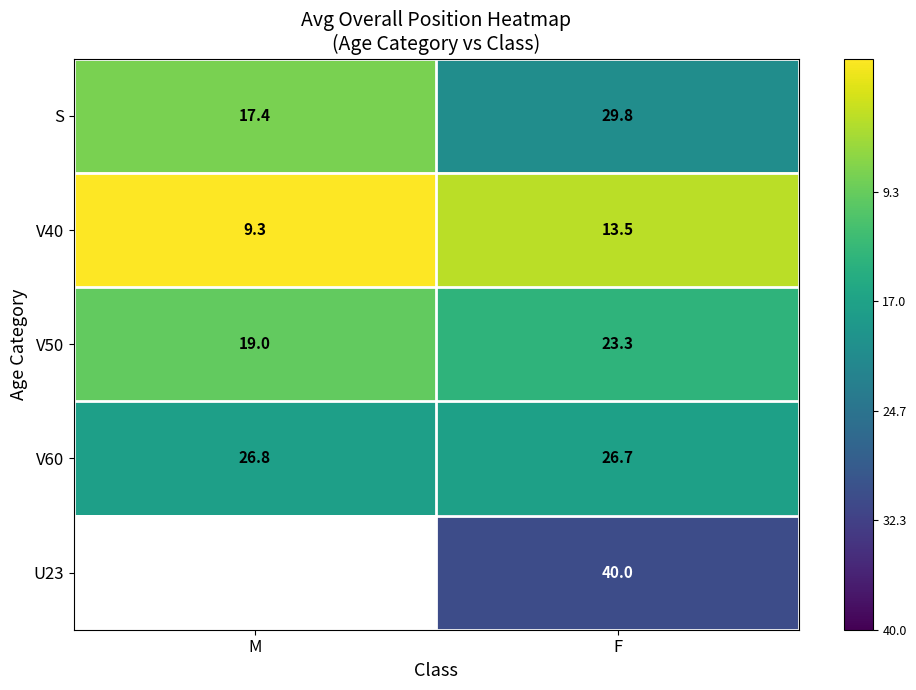

At which category does the chart reach its peak across all series?

M